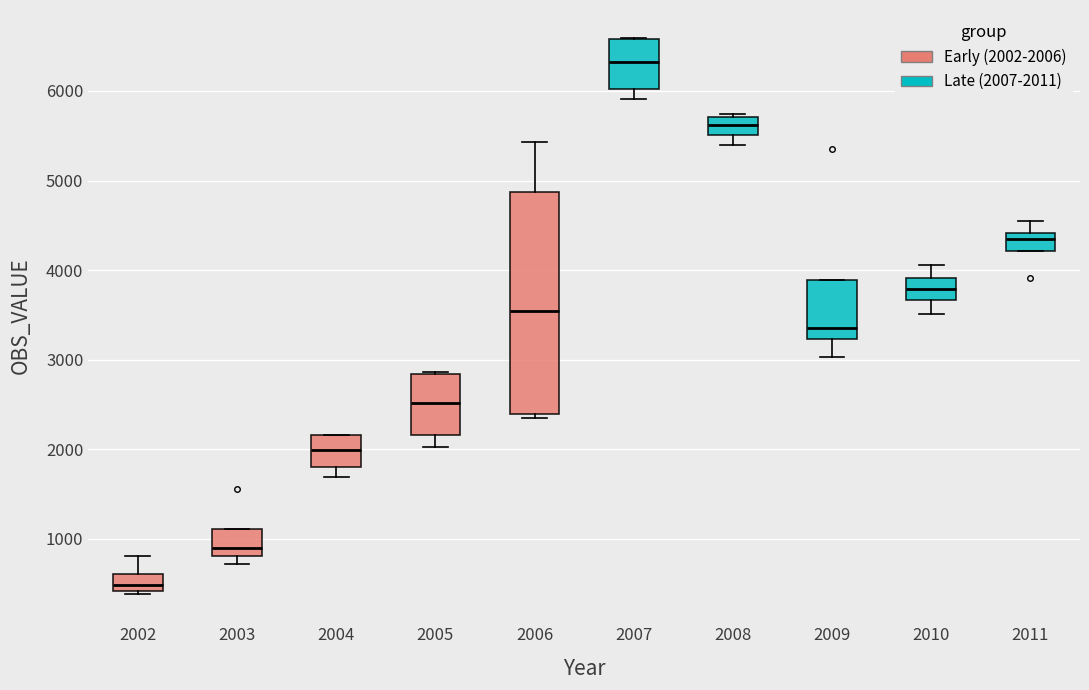

Which box is the tallest, from its lower edge to its upper edge?

2006